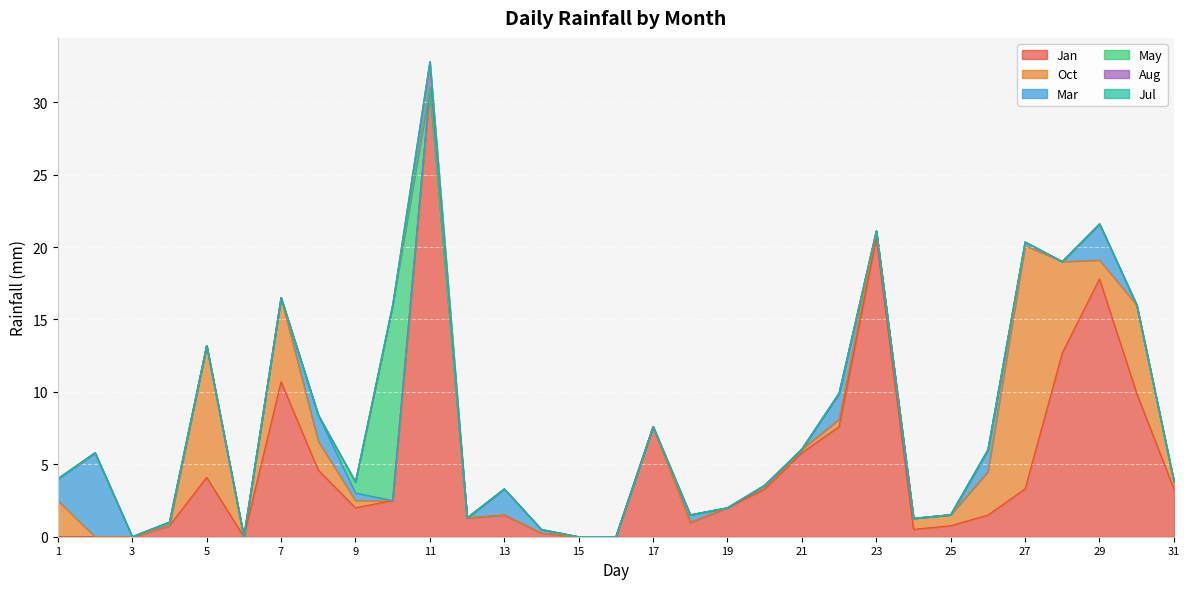

Does the chart display data point markers on the line(s)?

No